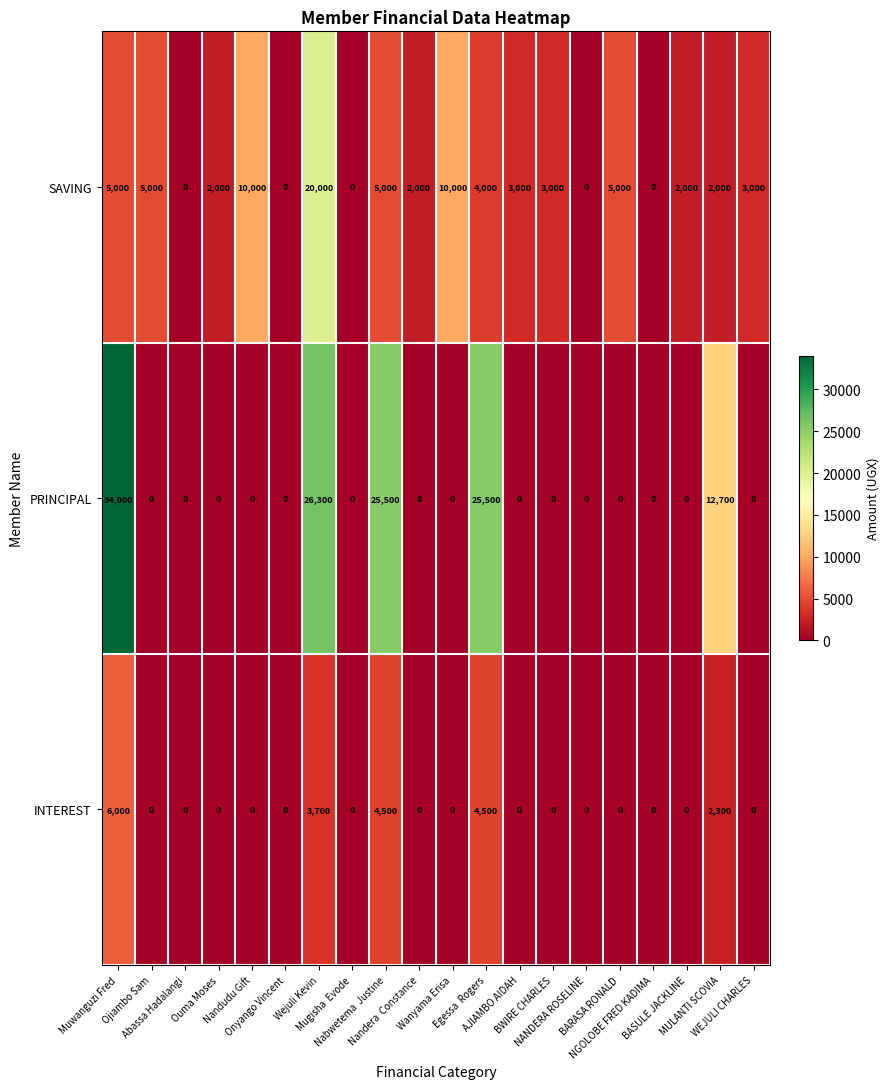

What is the maximum value for PRINCIPAL?

34000